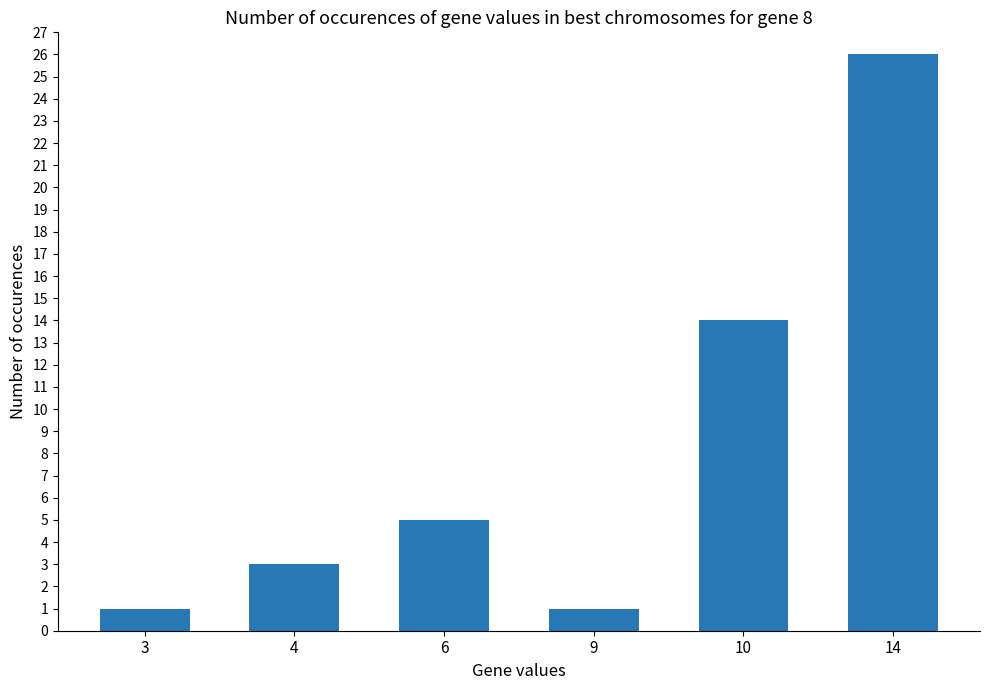

Which label corresponds to the largest value in the chart?

14